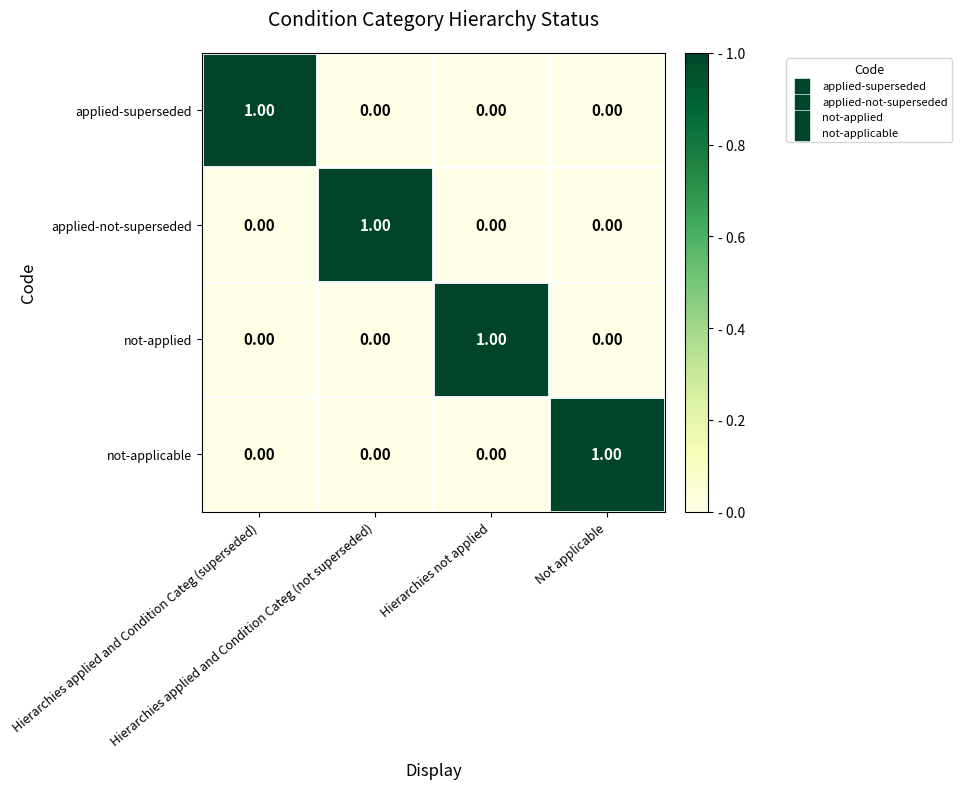

At how many categories does at least one series exceed 0?

4